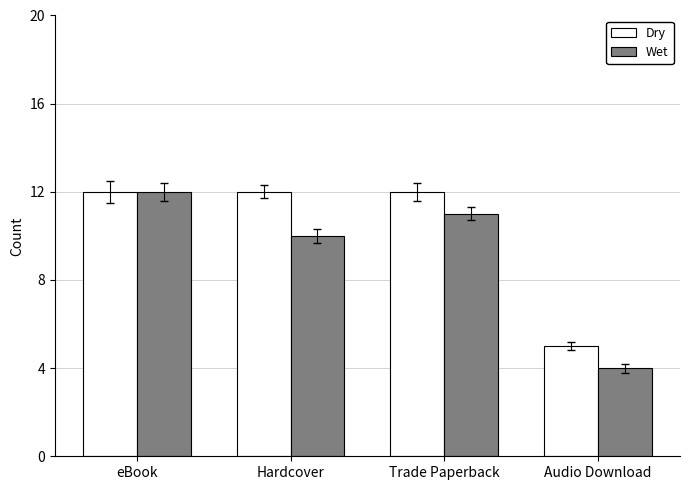

Reading right to left, list all the values displayed in this chart.

Dry: Audio Download=5	Trade Paperback=12	Hardcover=12	eBook=12
Wet: Audio Download=4	Trade Paperback=11	Hardcover=10	eBook=12